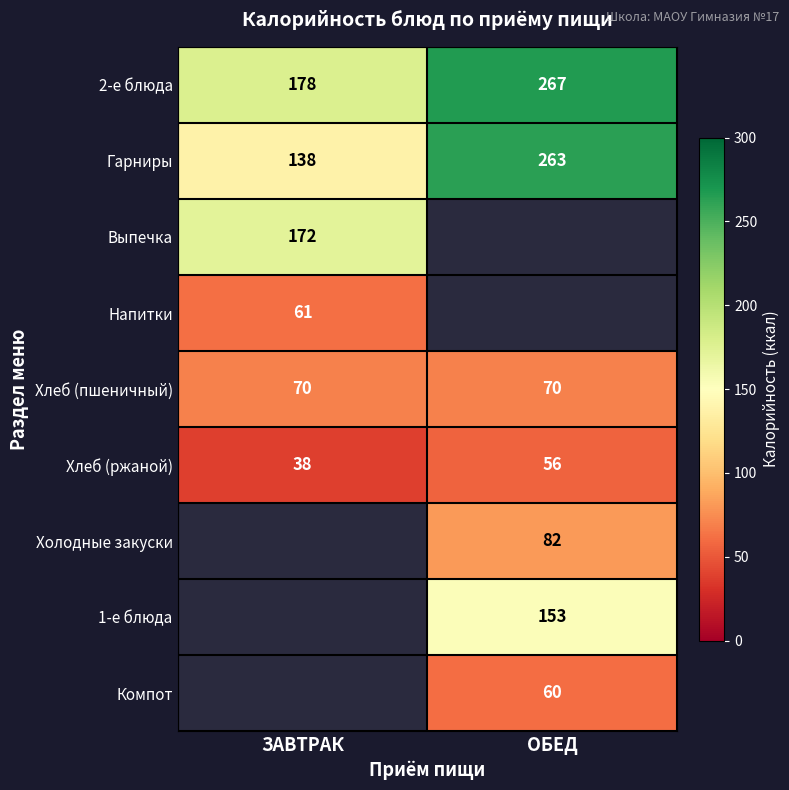

What is the sum of all Гарниры values?

401